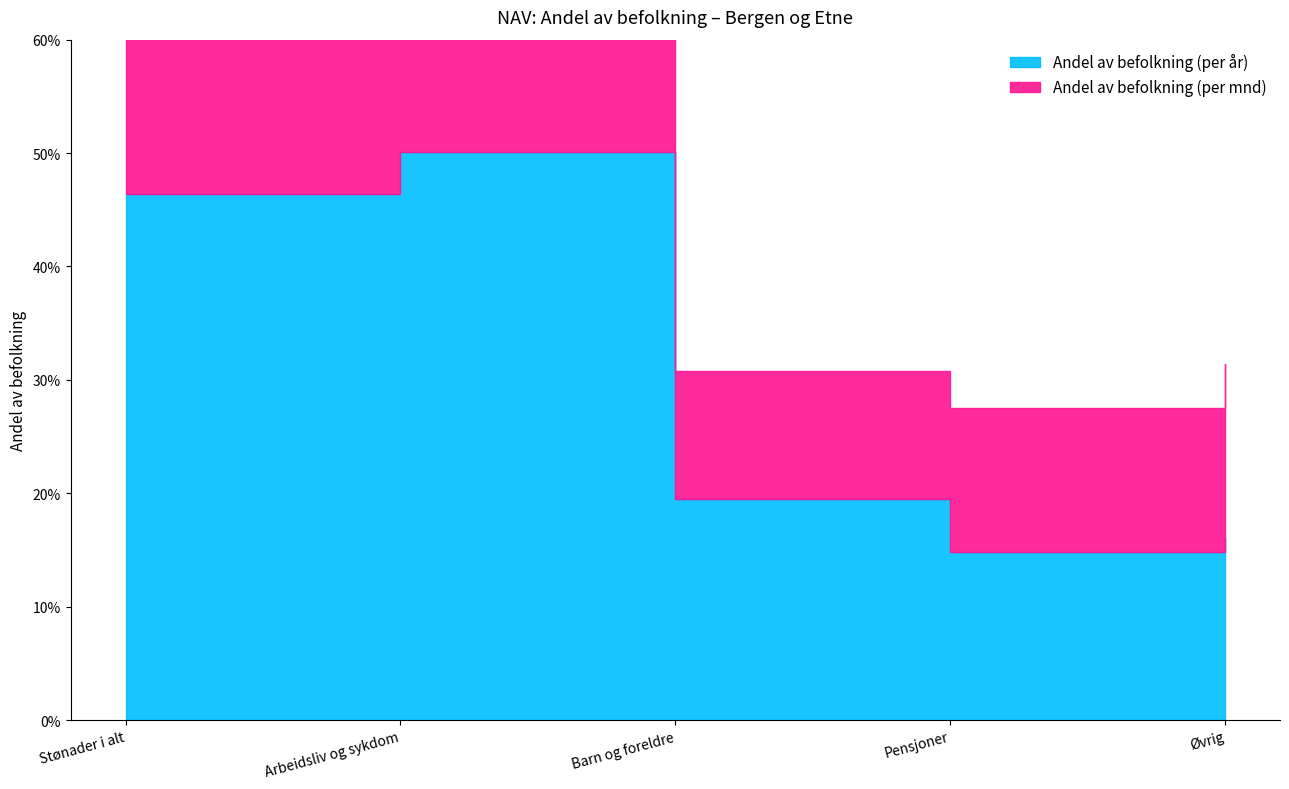

At which category does Andel av befolkning (per år) reach its first local valley?

Pensjoner